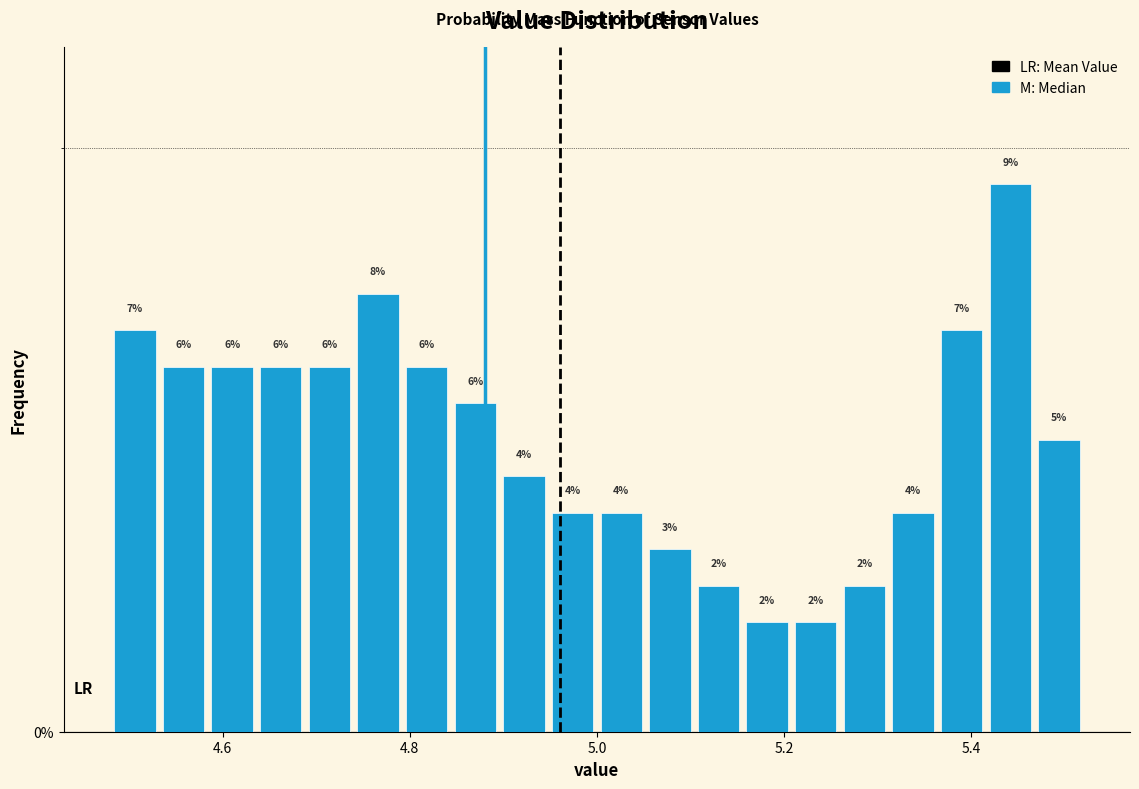

Around what value on the x-axis is the tallest bar? Give the approximate position of its centre, as read against the axis.

5.44